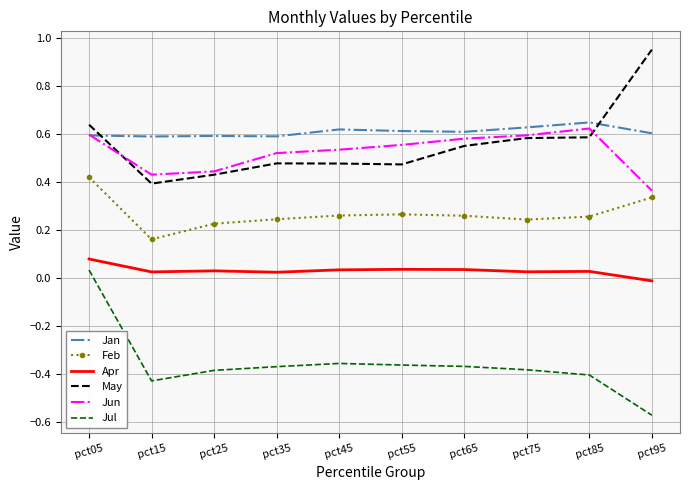

Where does the Jul series first go above 0?

pct05